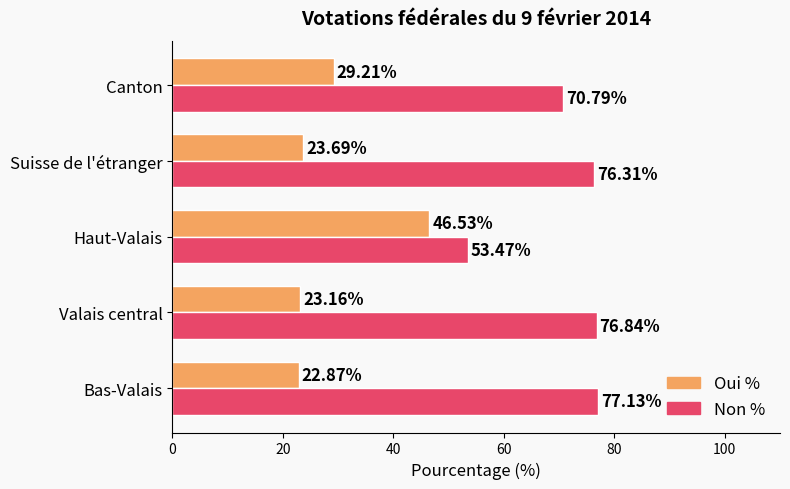

What is the difference between the second highest and minimum values in the Oui % series?

6.3